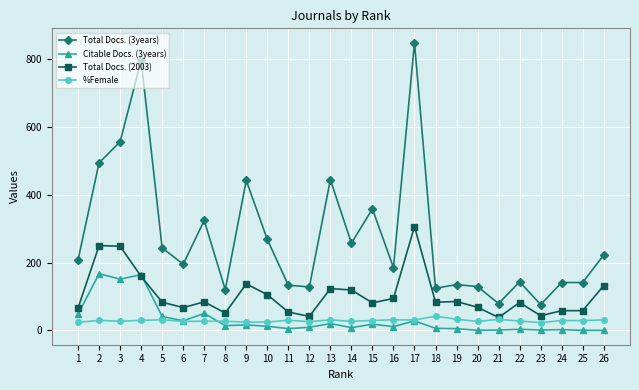

True or false: Total Docs. (3years) has more than 0 points higher than both neighbors.

True